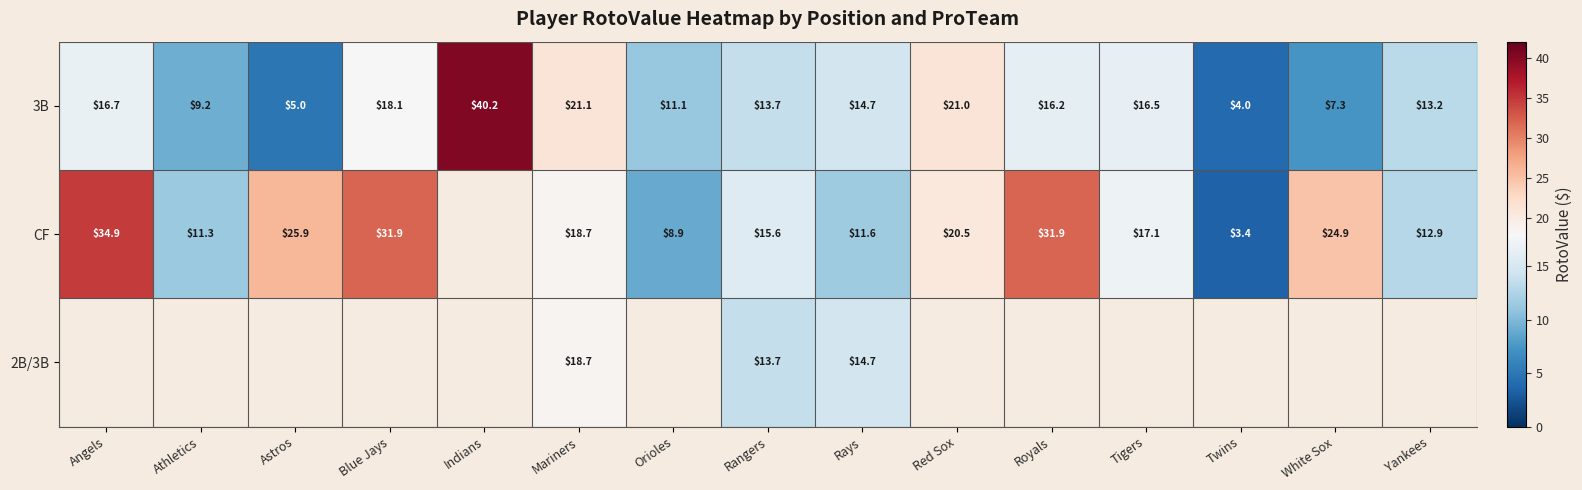

How many values in the 3B series exceed 14?

8